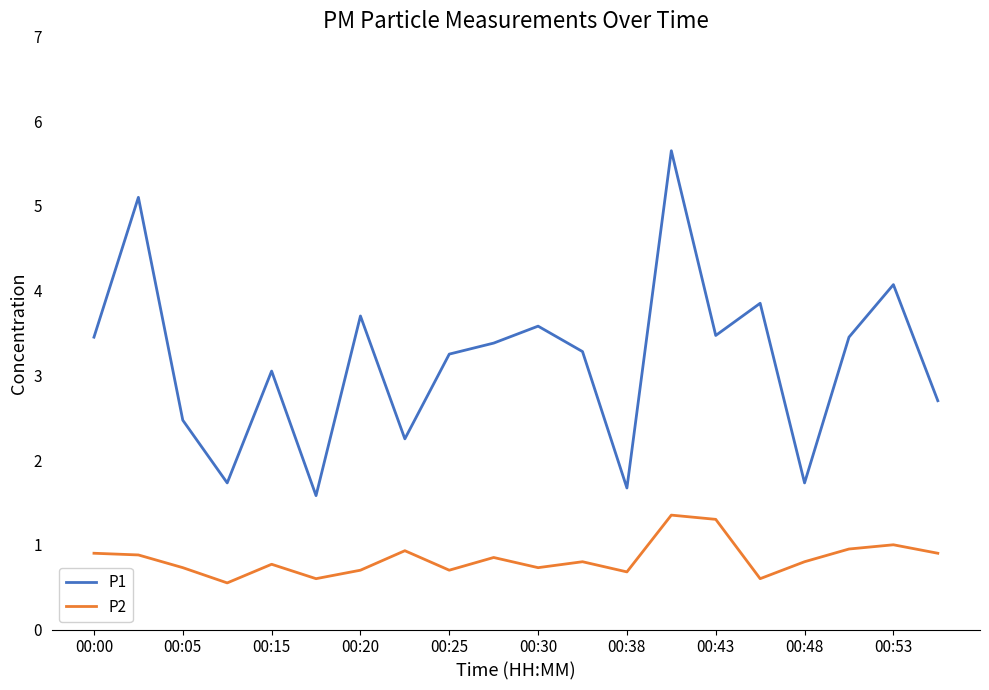

True or false: P2 and P1 intersect in this chart.

False